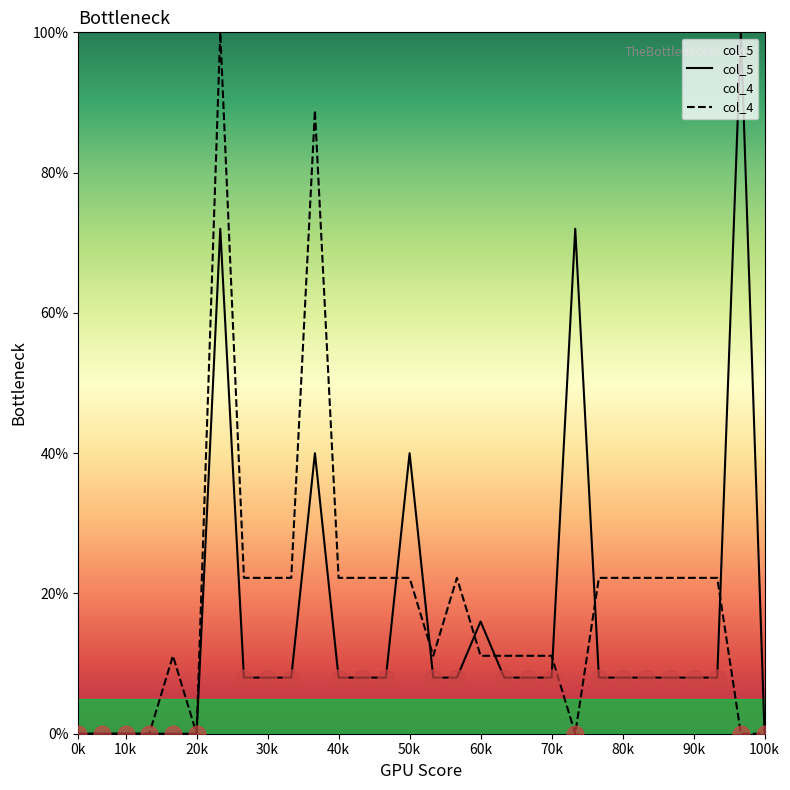

What is the greatest value displayed?

100.0